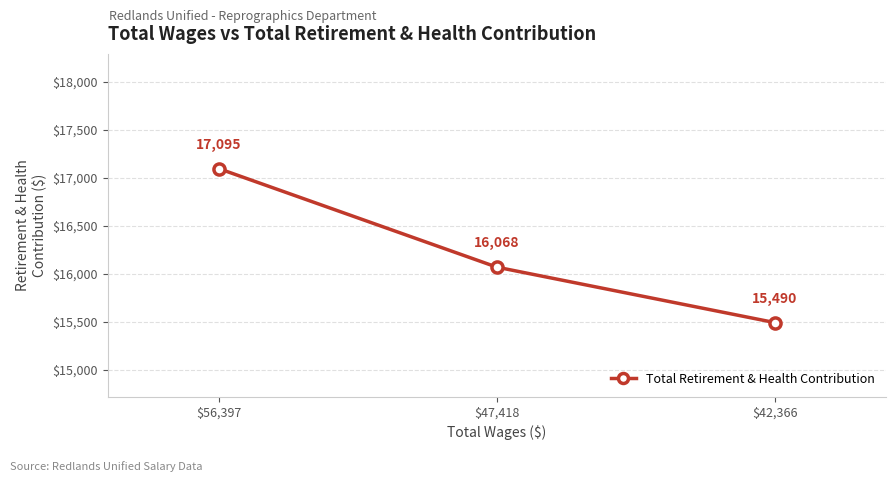

What is the ratio of the value at $42,366 to the value at $56,397?

0.9